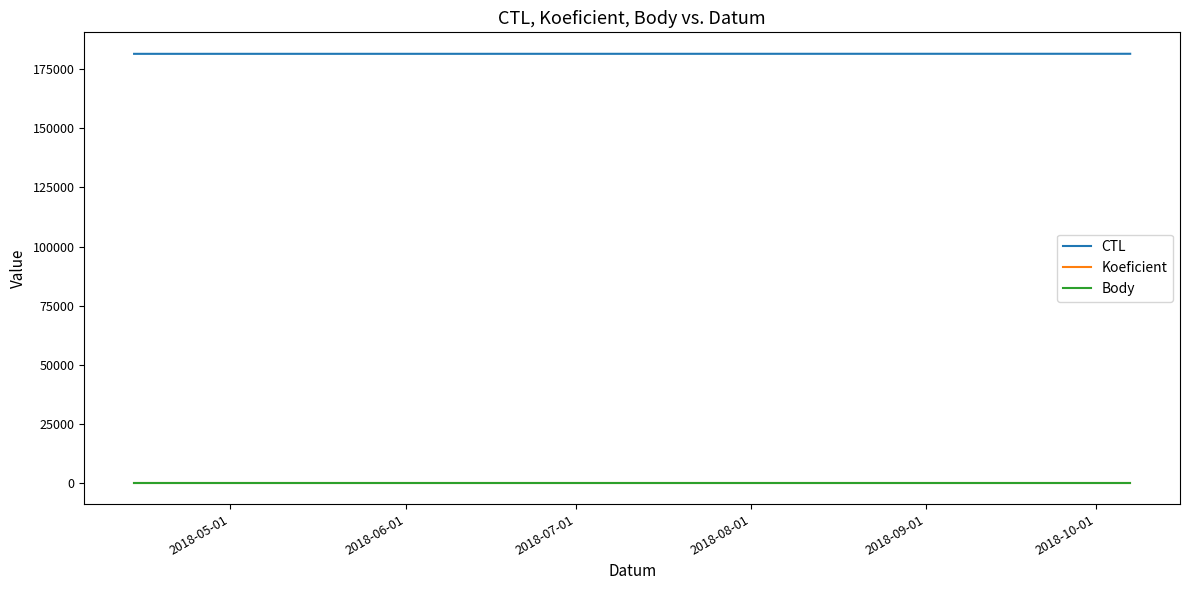

What is the maximum value for CTL?

181625